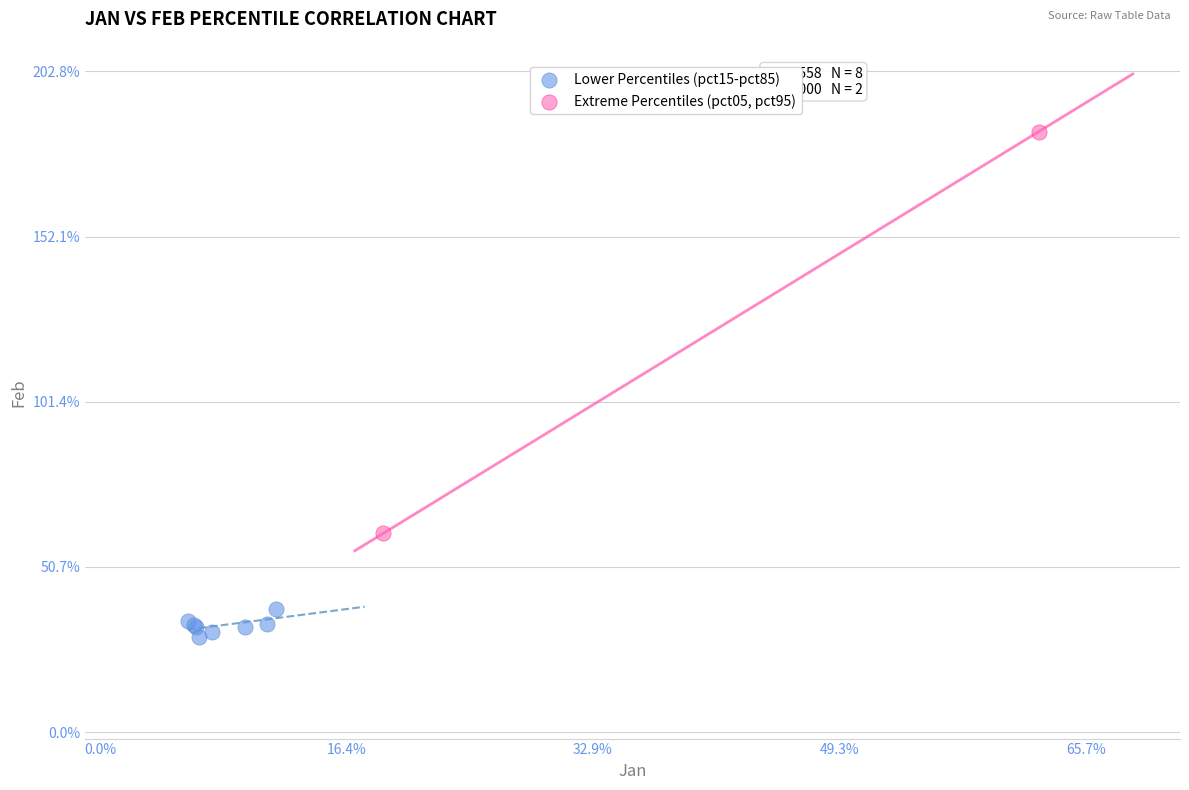

What are all the series names shown in the legend?

Lower Percentiles (pct15-pct85), Extreme Percentiles (pct05, pct95)